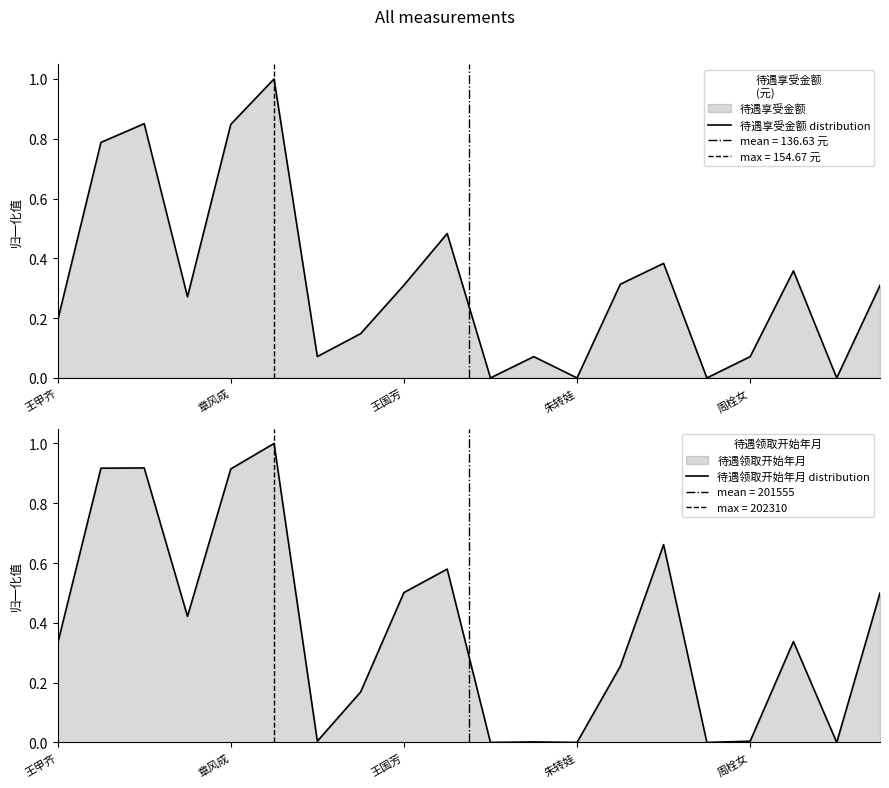

At 14, list the series in order from smallest to largest.

待遇享受金额 distribution, 待遇领取开始年月 distribution